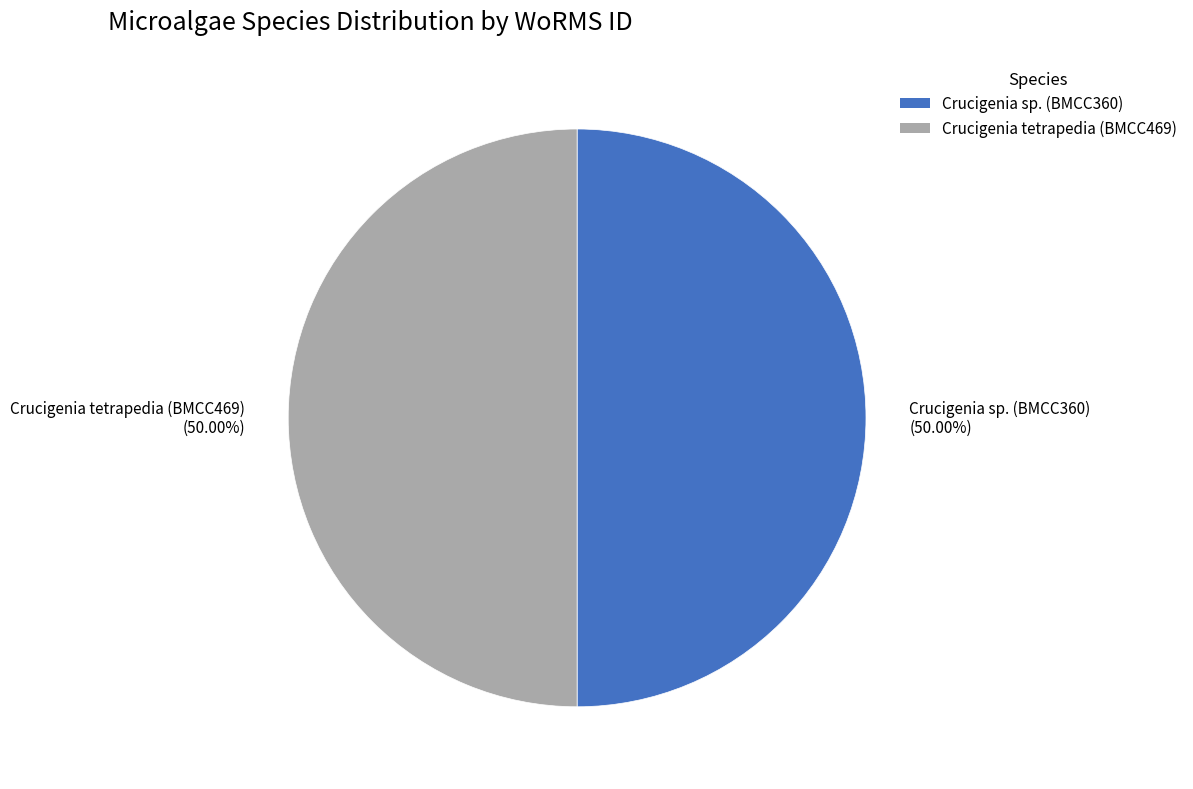

What is the ratio of the value at Crucigenia sp. (BMCC360) (50.00%) to the value at Crucigenia tetrapedia (BMCC469) (50.00%)?

1.0